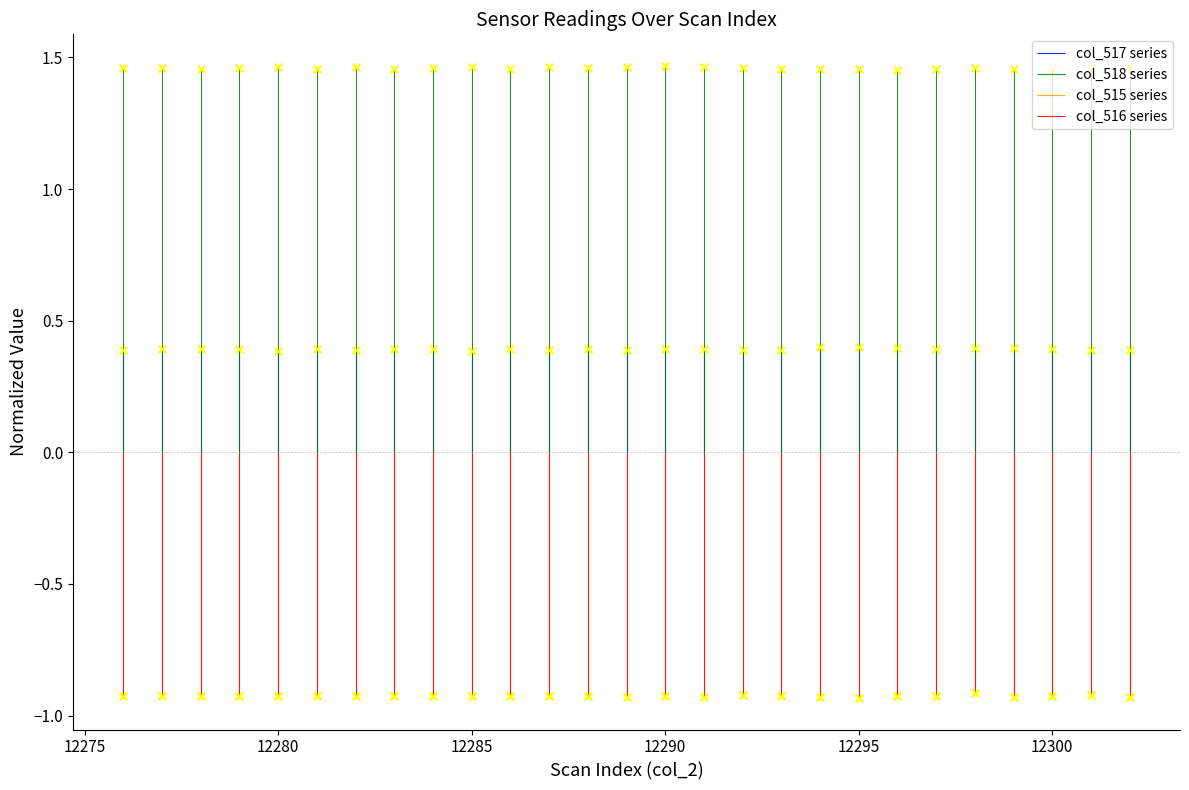

Is the value of col_517 at 12298 greater than the value of col_518 at 12298?

No